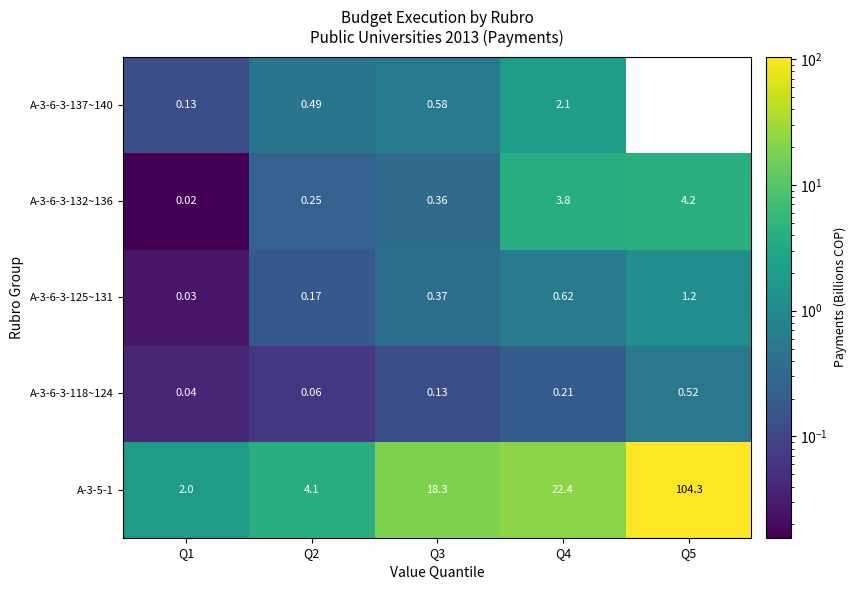

Which series has the largest total across all categories?

A-3-5-1